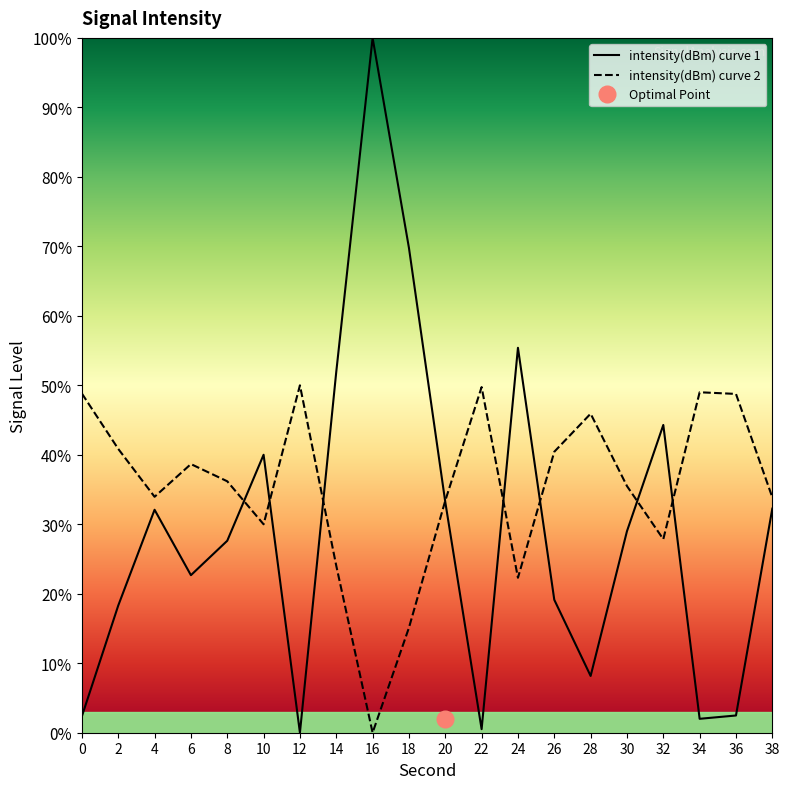

What is the difference between the values at 18 and 12?

69.8